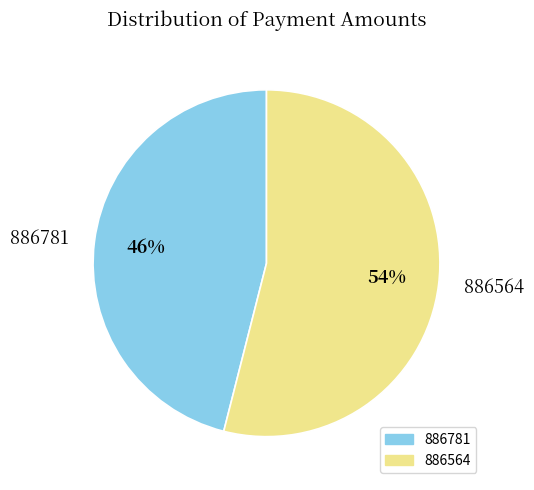

To the nearest percent, what is the difference between the largest and smallest slice percentages?

8%